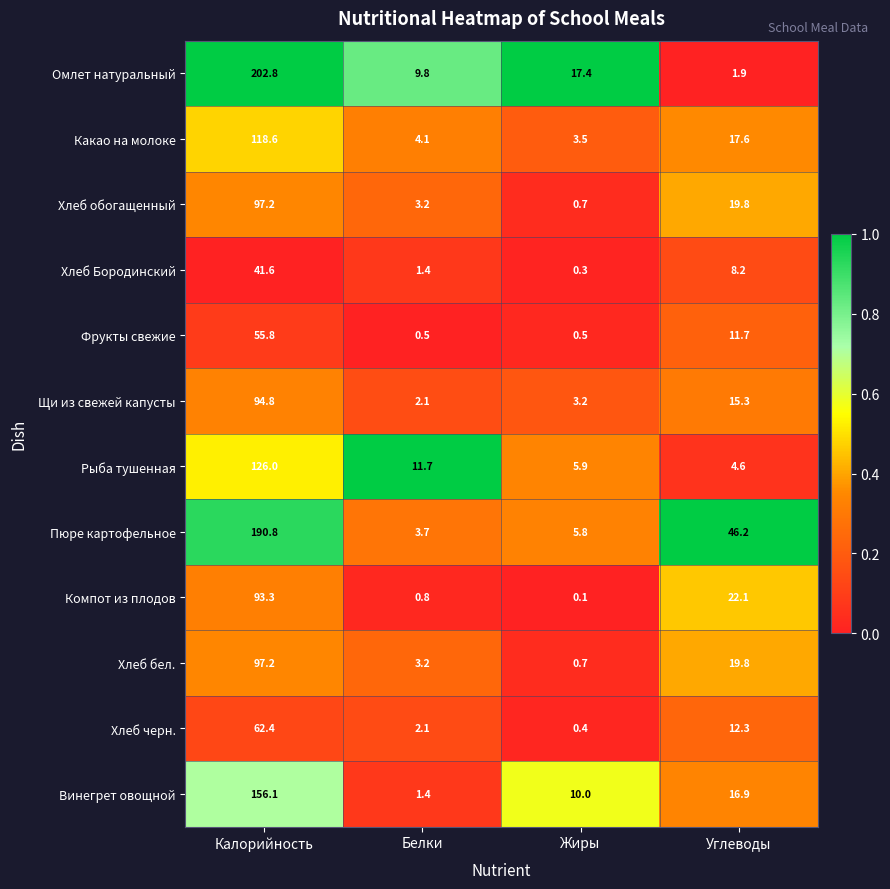

At how many categories does at least one series exceed 10?

4